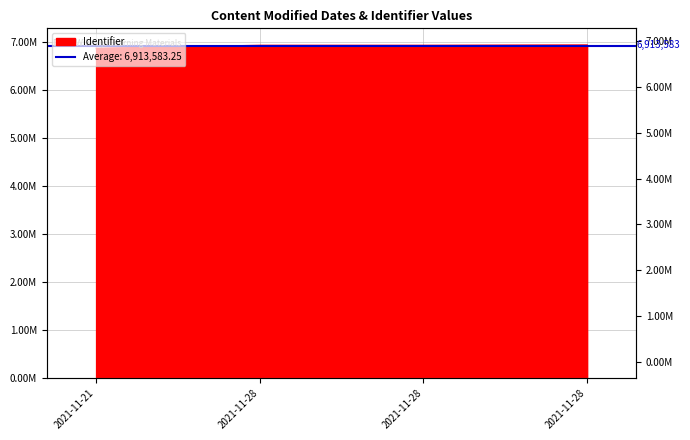

Reading left to right, list all the values displayed in this chart.

6865414	6927764	6927781	6933374